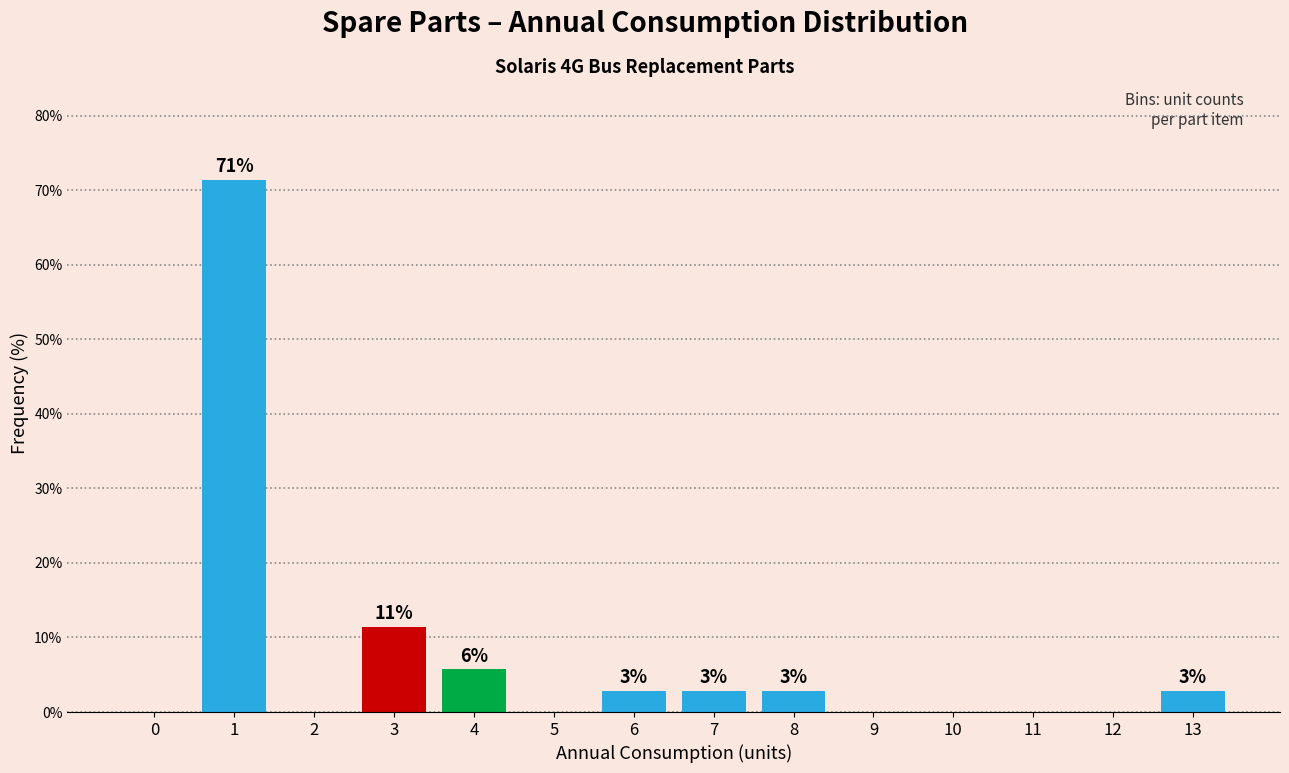

Are the bars horizontal?

No